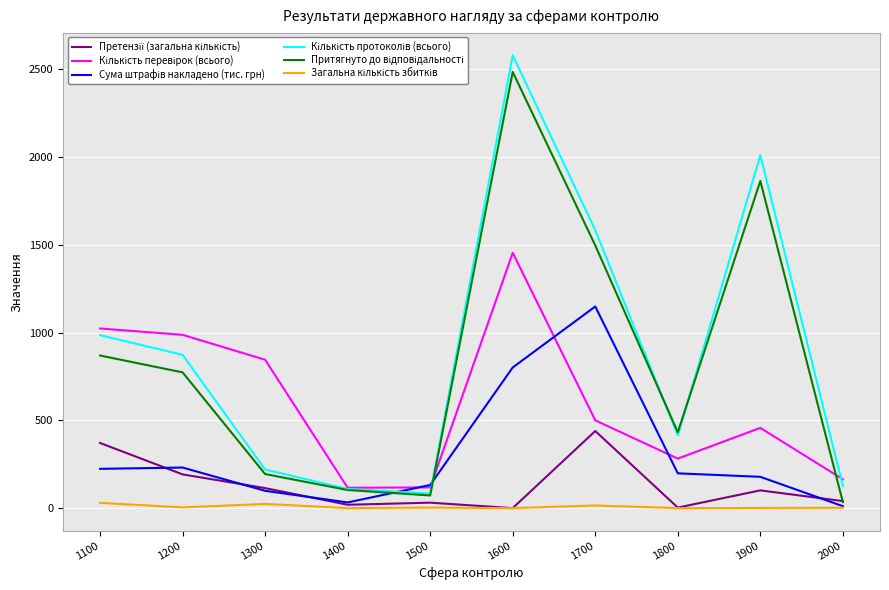

At which category is the sum across all series the highest?

1600